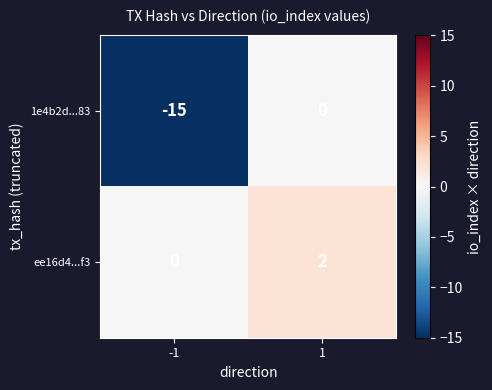

What is the difference between the maximum and minimum values in the 1e4b2d...83 series?

15